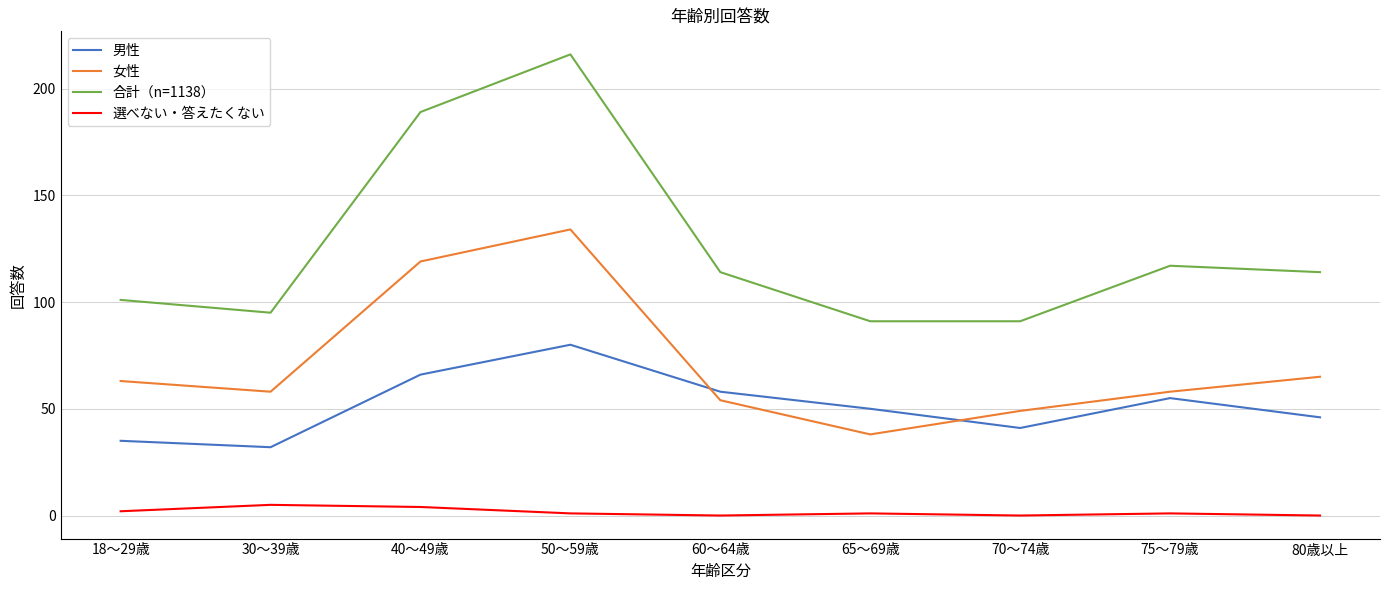

Rank the series at 60～64歳 from highest to lowest value.

合計（n=1138）, 男性, 女性, 選べない・答えたくない